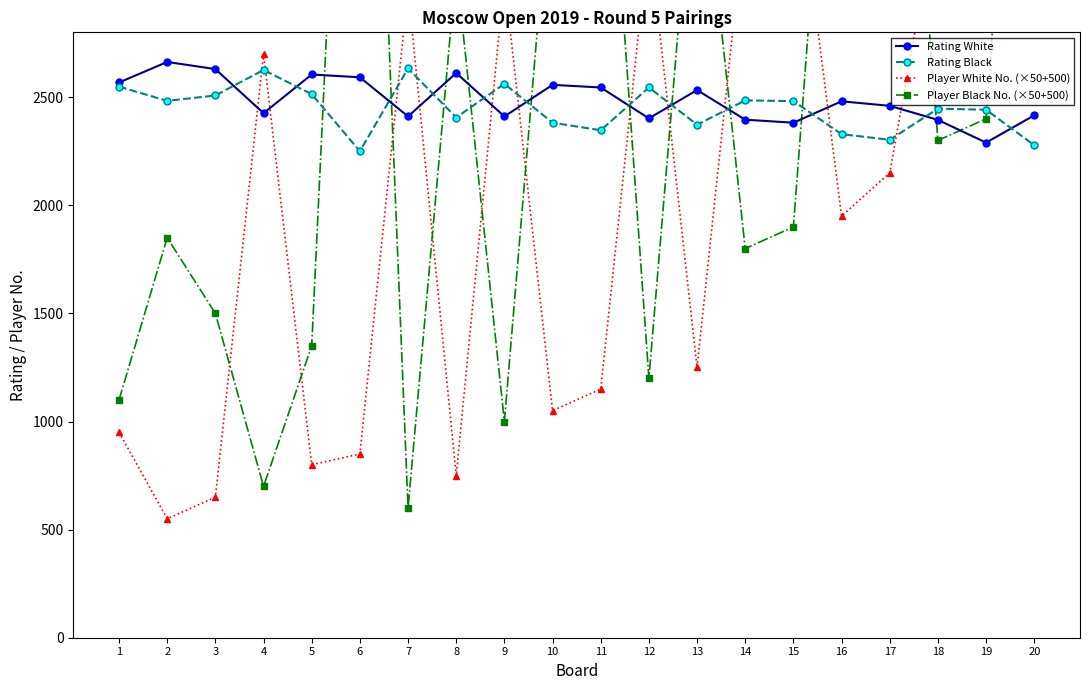

At how many categories does at least one series exceed 1081?

20